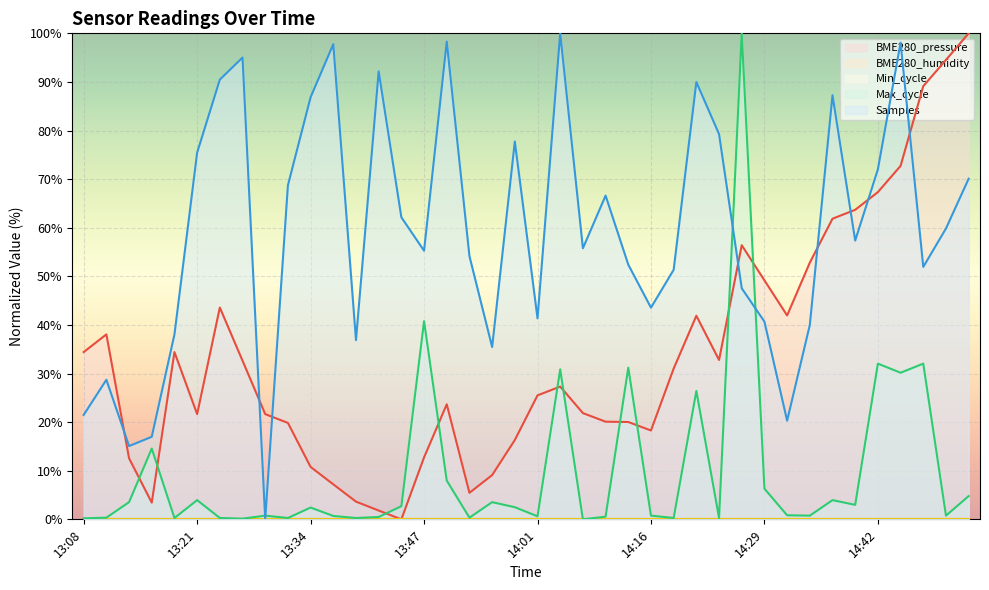

Where do Samples and Max_cycle first cross each other?

13:26 and 13:29